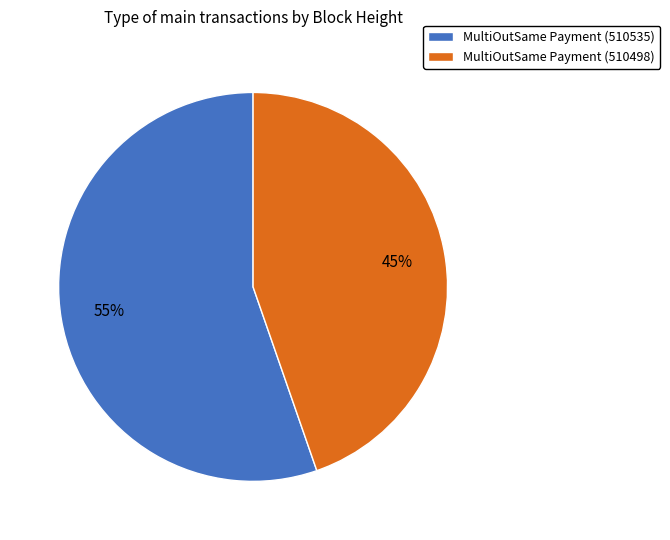

What percentage is the MultiOutSame Payment (510535) slice, to the nearest percent?

55%